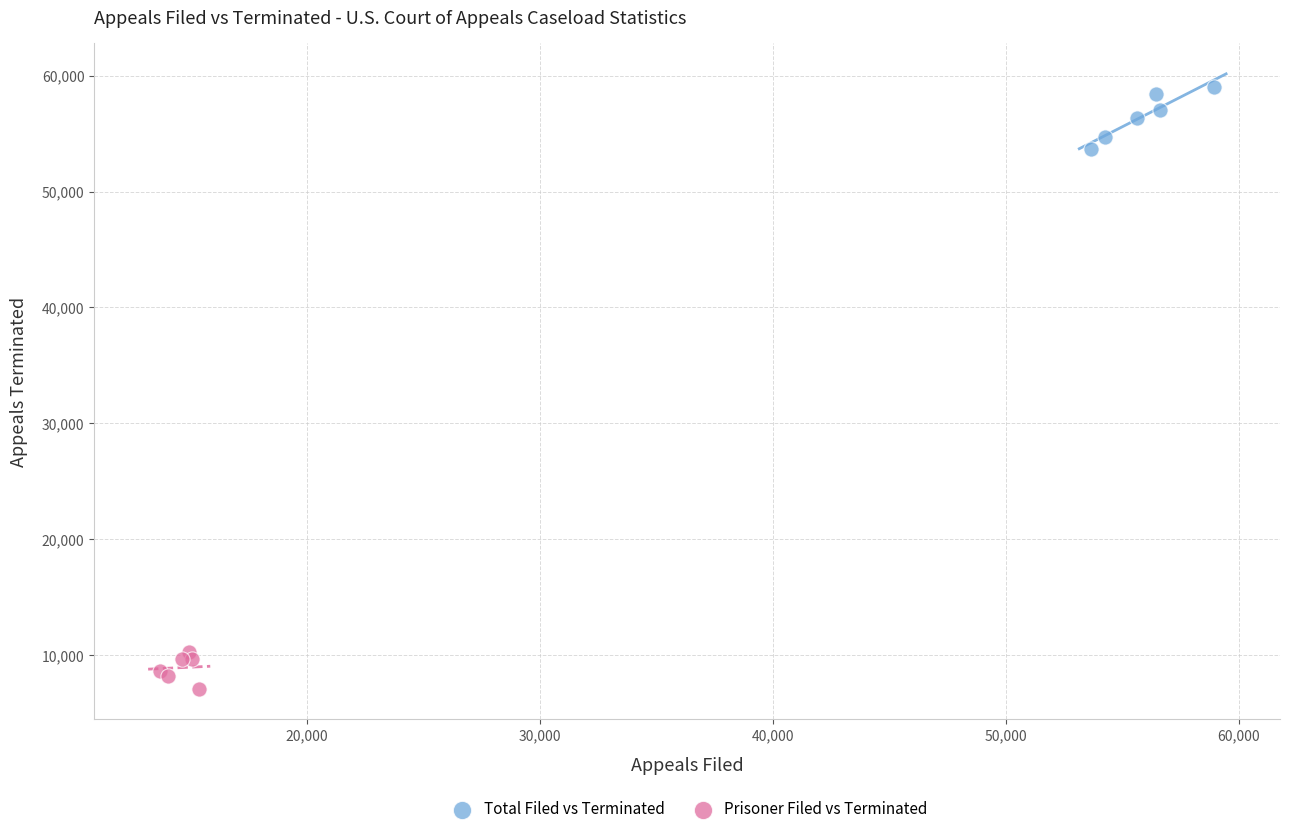

What are all the series names shown in the legend?

Total Filed vs Terminated, Prisoner Filed vs Terminated